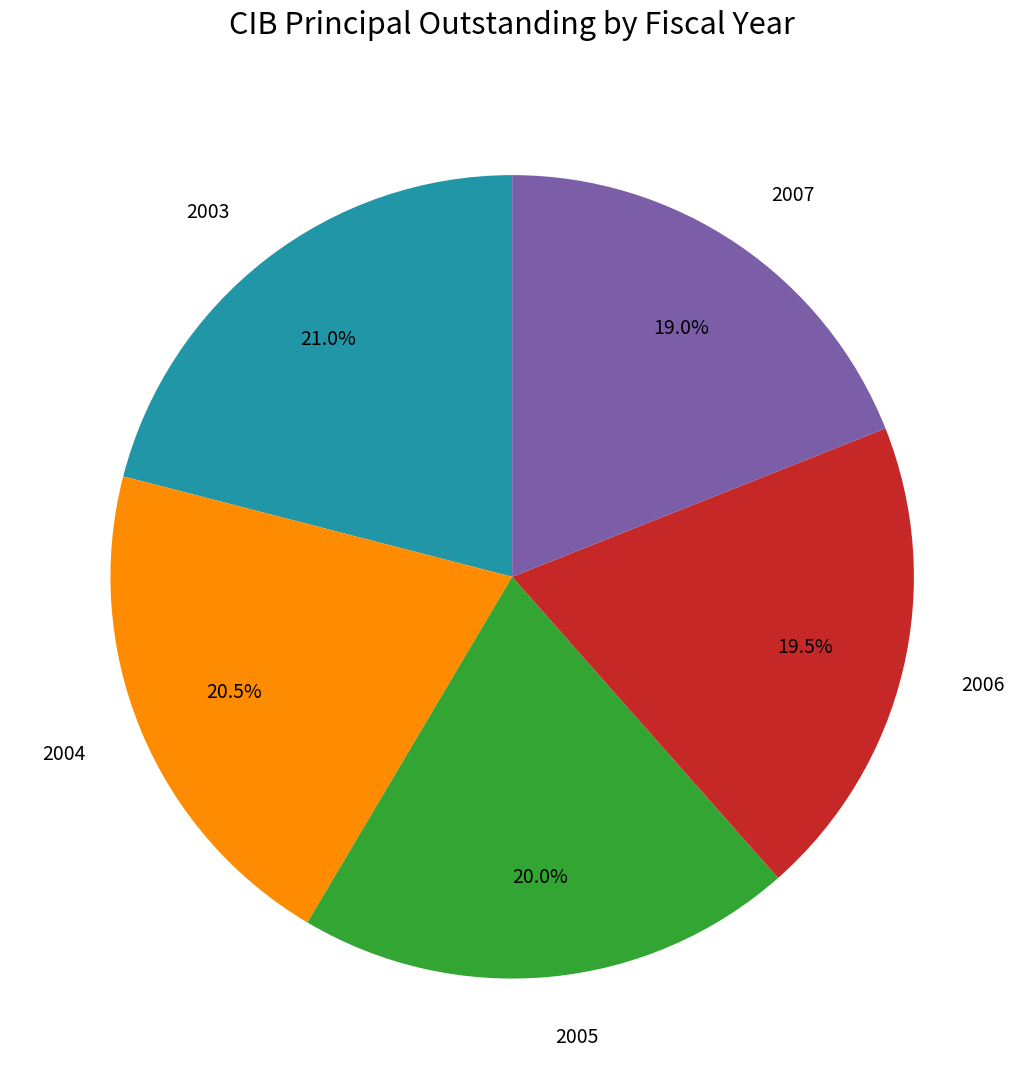

Is it true that 2007 is 6% of the pie?

False